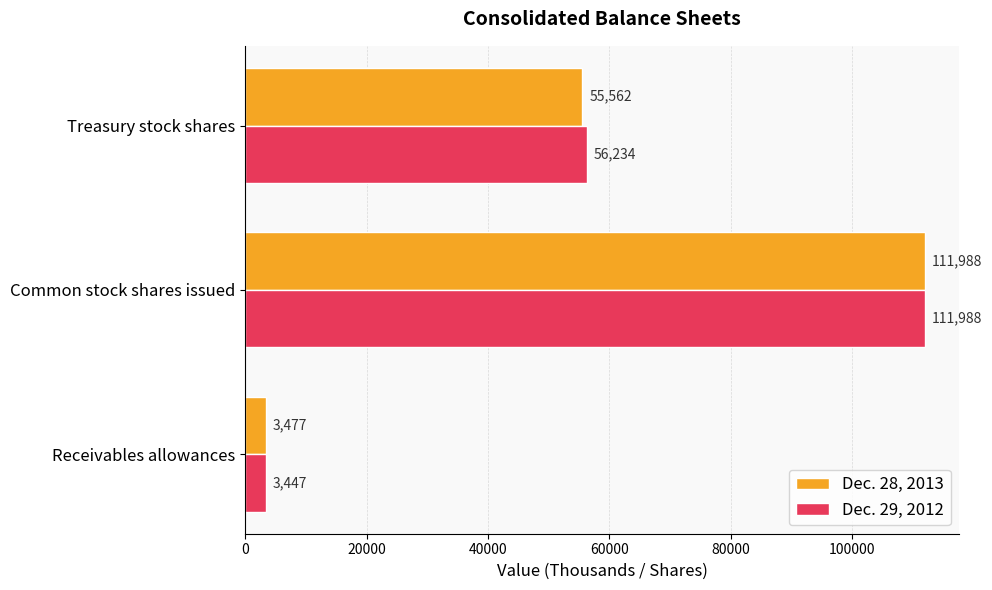

Which series has the largest total across all categories?

Dec. 29, 2012